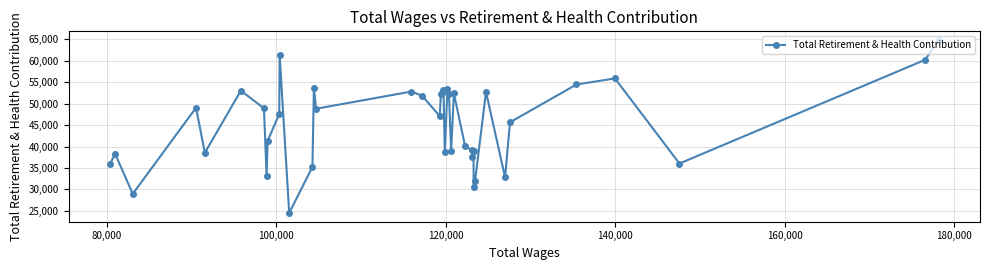

What is the maximum value shown in the chart?

64863